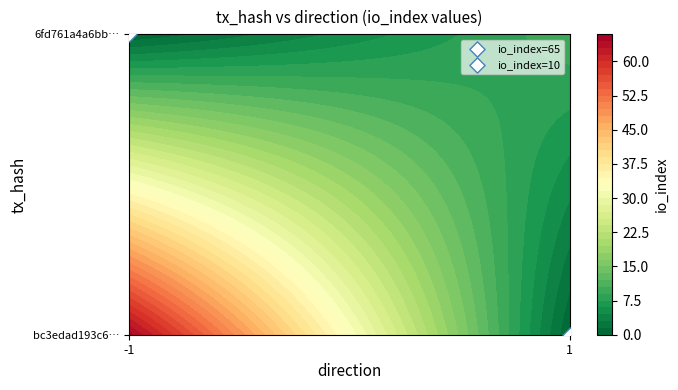

Rank the series by their maximum value, from highest to lowest.

bc3edad193c6b398af9711c73ec598062e01470, 6fd761a4a6bb7e573ee426f2eb8c01ba0adb5a0